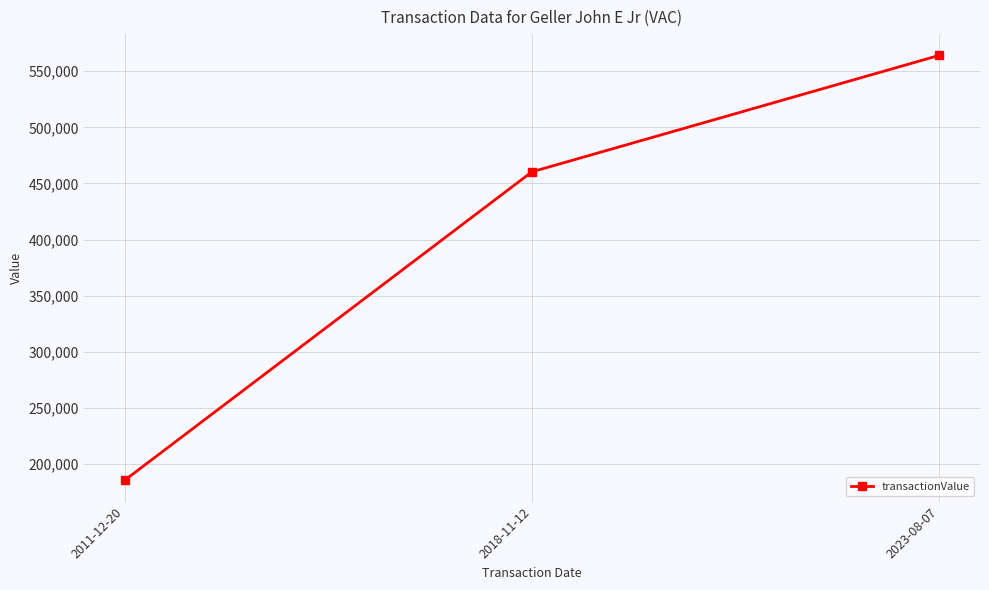

Reading left to right, what are all the values shown in this chart?

185400	460380	564200